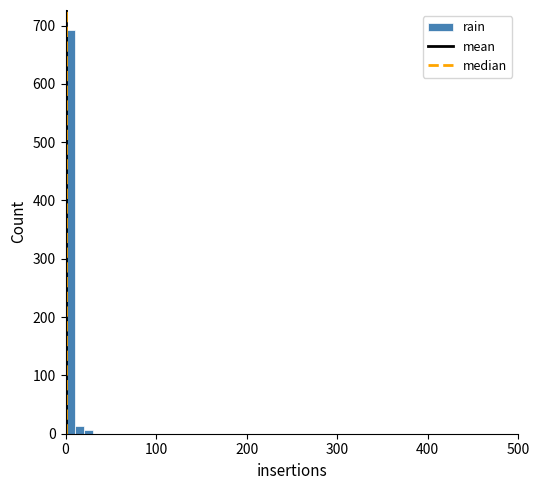

Read against the x-axis, roughly where is the centre of the tallest bar?

10